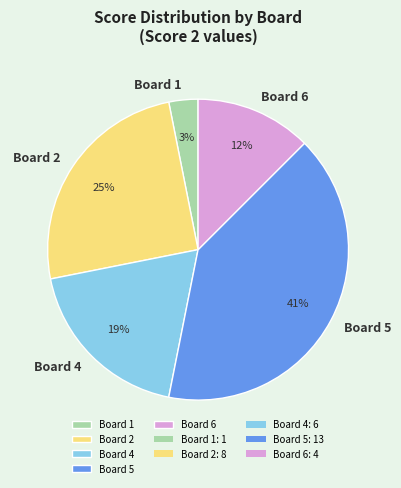

Combined, do Board 5 and Board 4 account for over 50%?

Yes